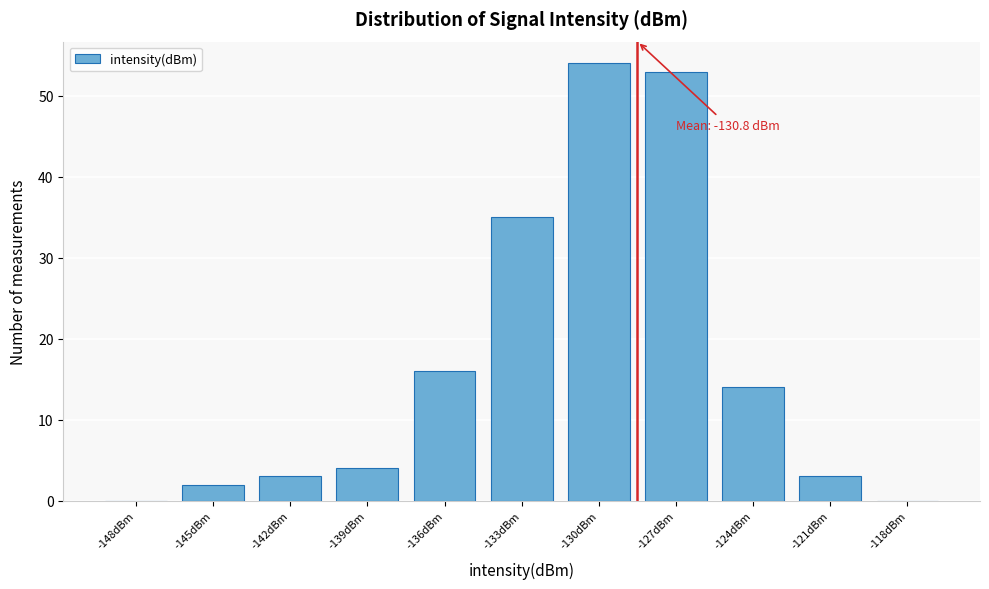

Reading left to right, transcribe all the data shown in this chart.

-148dBm=0	-145dBm=2	-142dBm=3	-139dBm=4	-136dBm=16	-133dBm=35	-130dBm=54	-127dBm=53	-124dBm=14	-121dBm=3	-118dBm=0